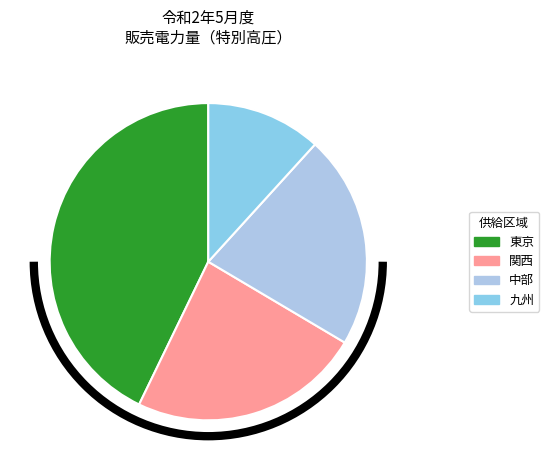

Which slice is the largest?

東京_高圧